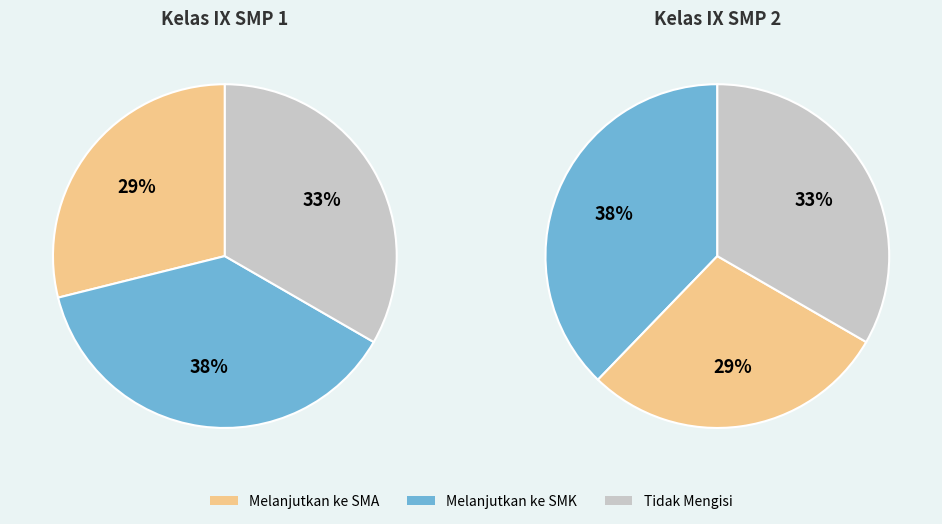

How much of the chart is everything except 5?

87.8%